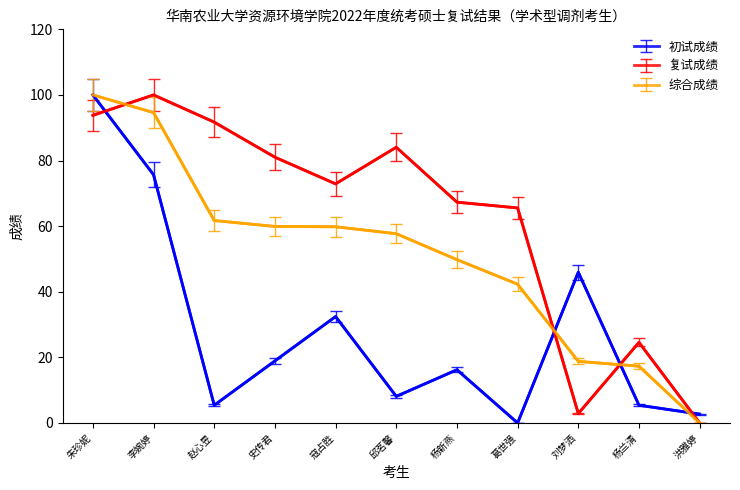

At which label does 初试成绩 first exceed 16?

朱珍妮